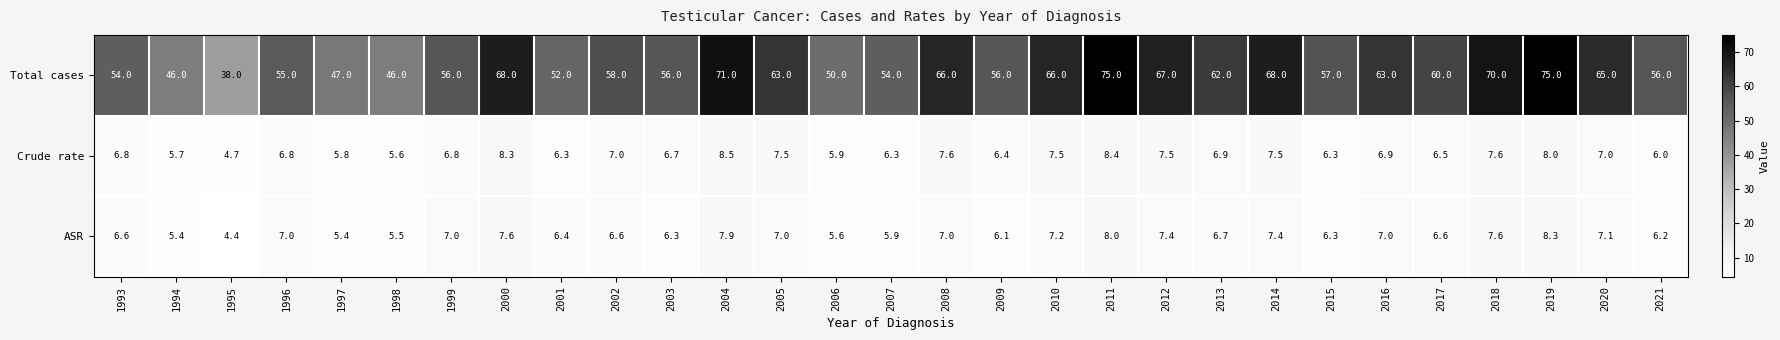

Which series has the largest total across all categories?

Total cases